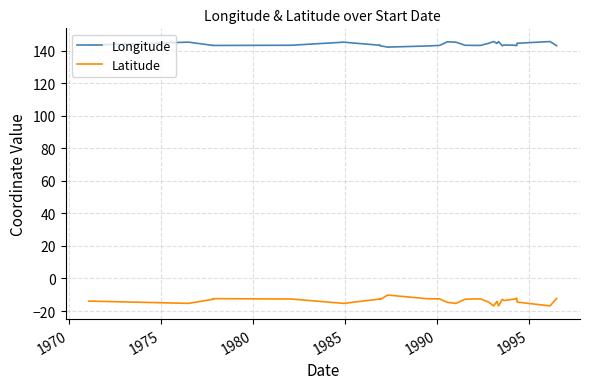

Reading right to left, transcribe all the data shown in this chart.

Longitude: 143.1	145.6	144.6	143.1	143.3	143.4	143.5	143.0	145.6	144.5	144.5	145.6	144.6	144.6	143.3	143.3	143.3	143.4	143.4	145.3	145.5	143.3	142.9	142.2	143.0	143.3	143.3	143.3	143.4	145.3	145.3	143.4	143.3	143.2	143.3	143.4	143.2	143.2	145.3	143.4
Latitude: -12.3	-16.9	-14.5	-12.1	-12.7	-12.6	-13.5	-12.8	-16.9	-14.2	-14.2	-16.9	-14.6	-14.6	-12.5	-12.5	-12.5	-12.8	-12.8	-15.3	-14.7	-12.5	-12.5	-10.2	-12.9	-12.5	-12.6	-12.7	-12.7	-15.3	-15.3	-12.6	-12.4	-12.4	-12.5	-12.4	-12.4	-12.8	-15.3	-13.9